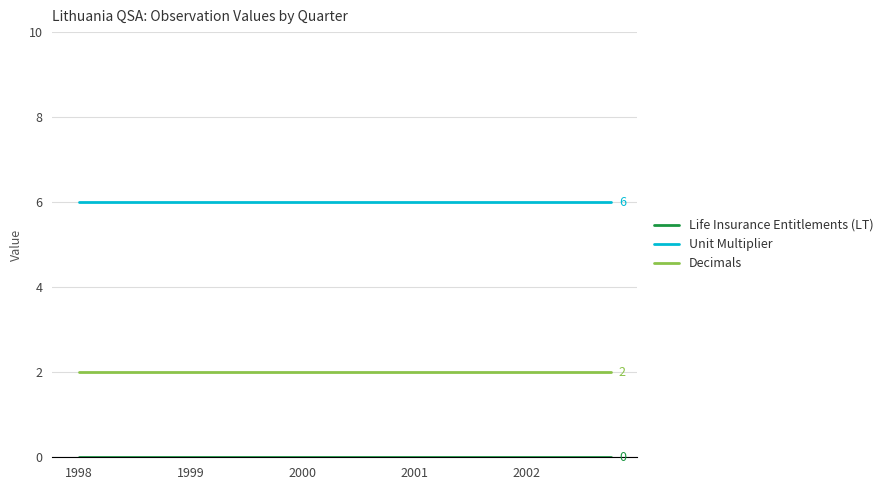

True or false: Decimals and Unit Multiplier cross at least once.

False